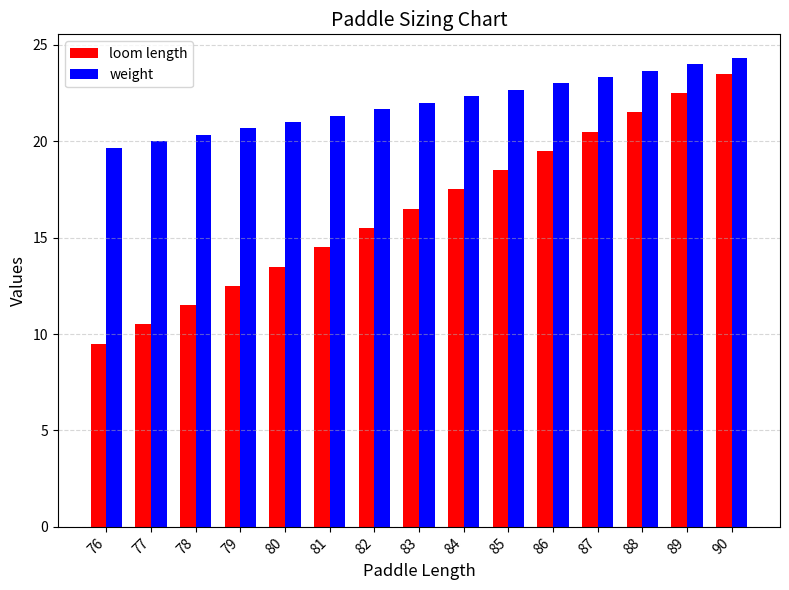

Which category has the lowest value in the weight series?

76